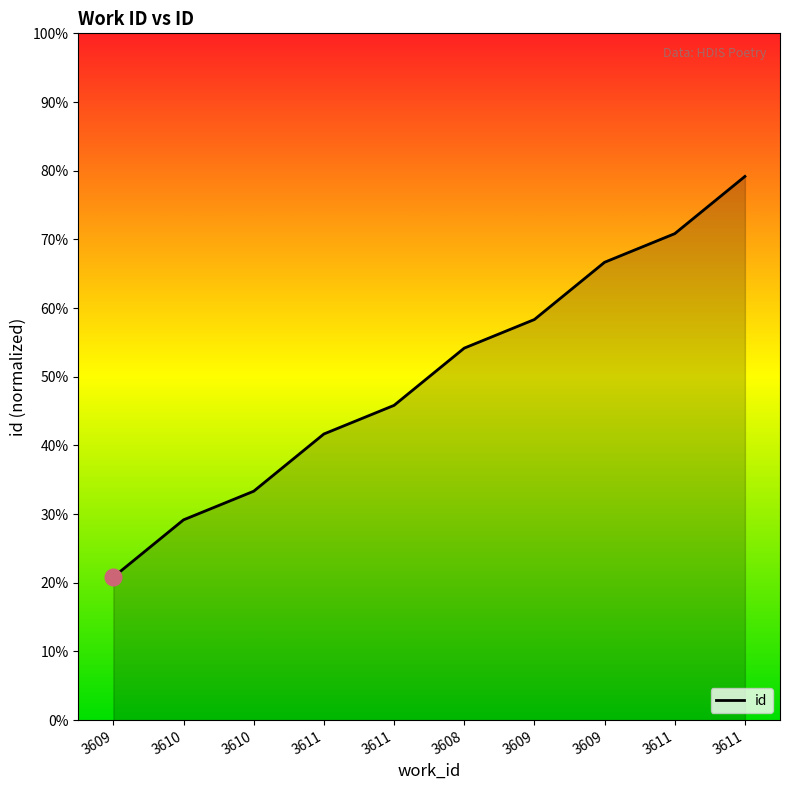

Reading left to right, list all the values displayed in this chart.

9362	9364	9365	9367	9368	9370	9371	9373	9374	9376